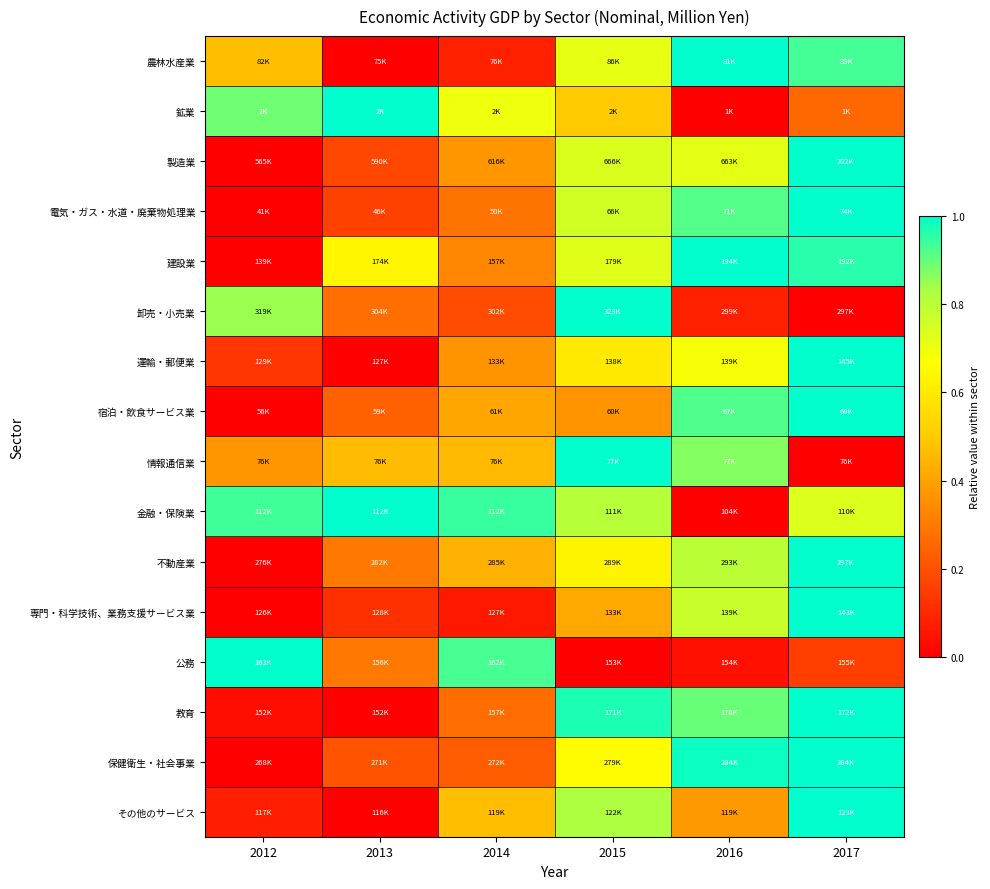

How many series are shown in this chart?

16